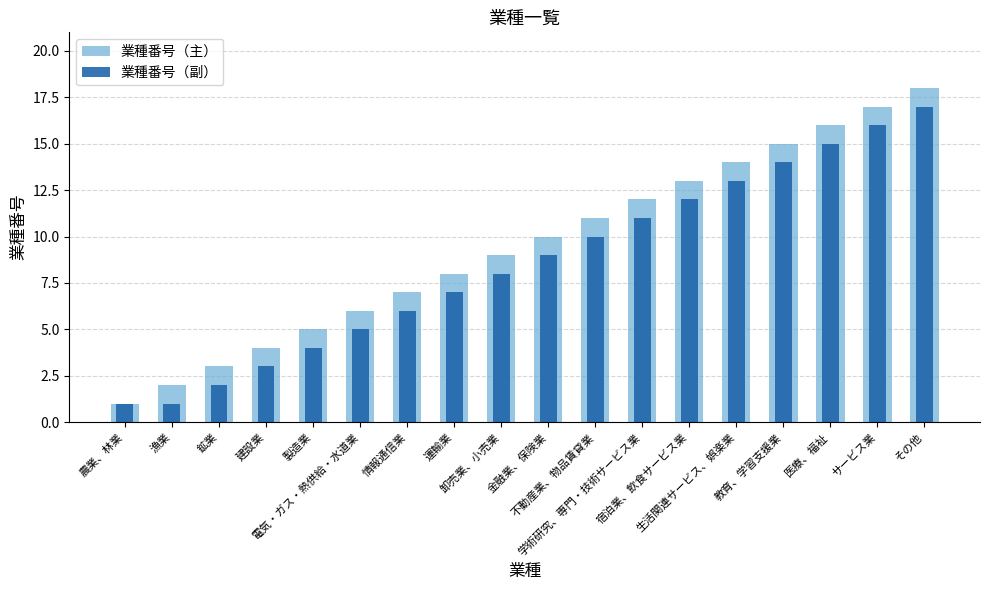

At which category is the sum across all series the highest?

その他